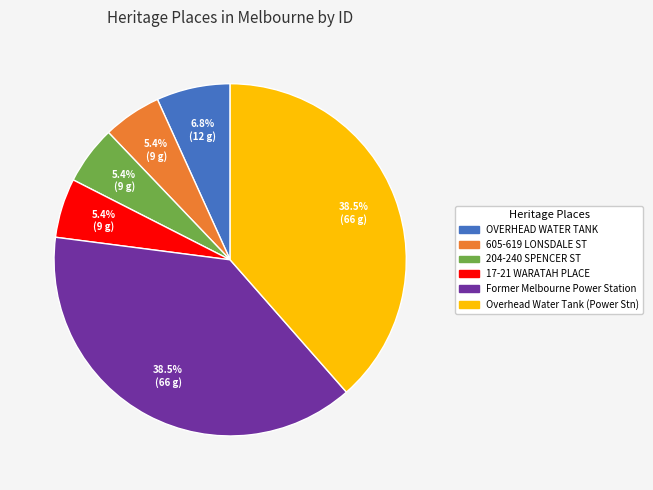

Is it true that Former Melbourne Power Station is 28% of the pie?

False